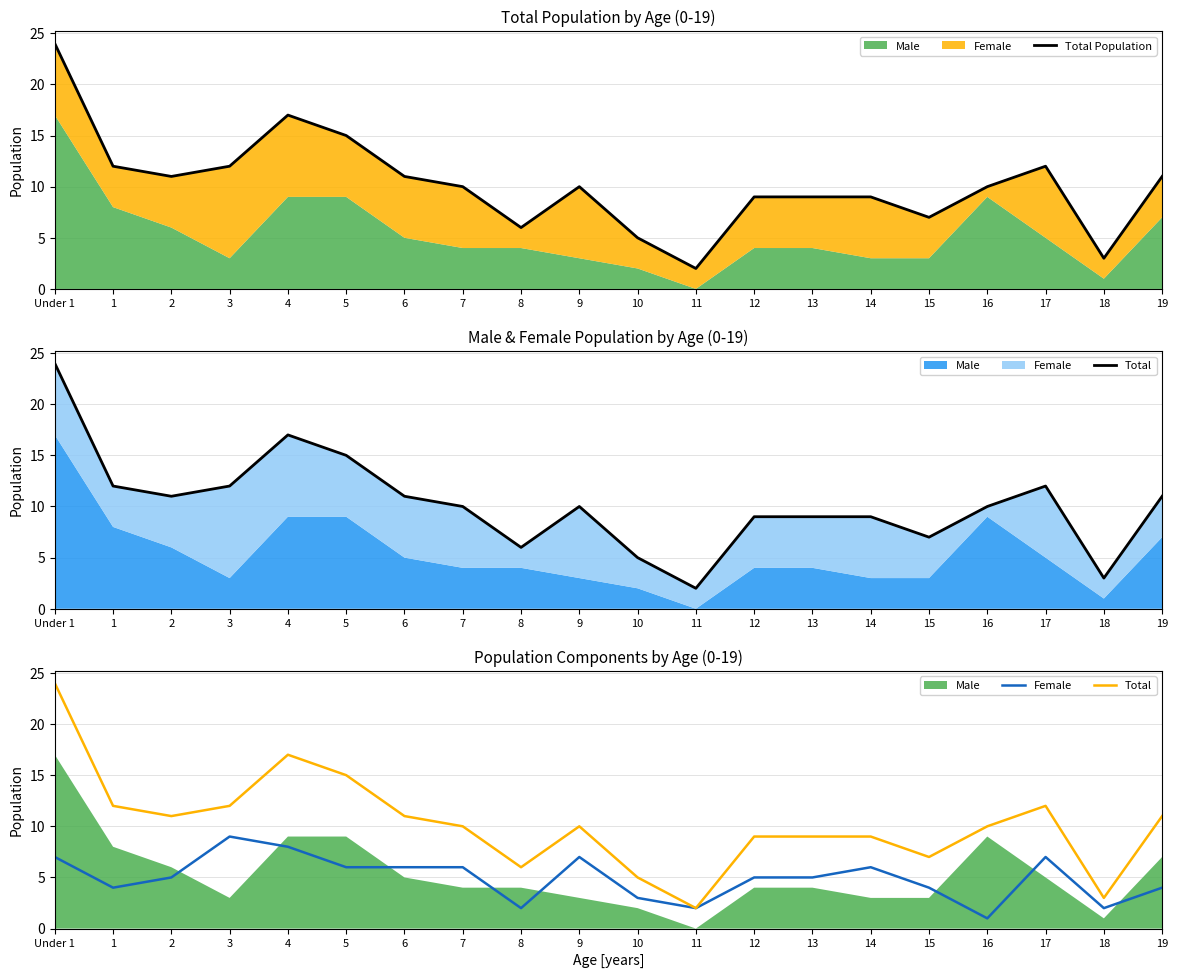

What is the average value of the Female series?

5